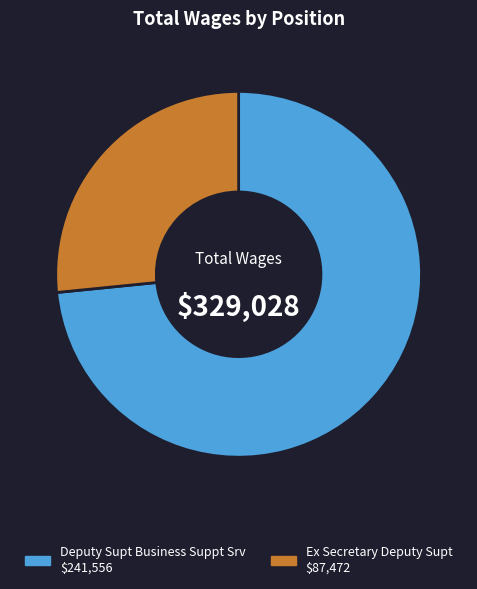

Count the number of slices in the pie.

2